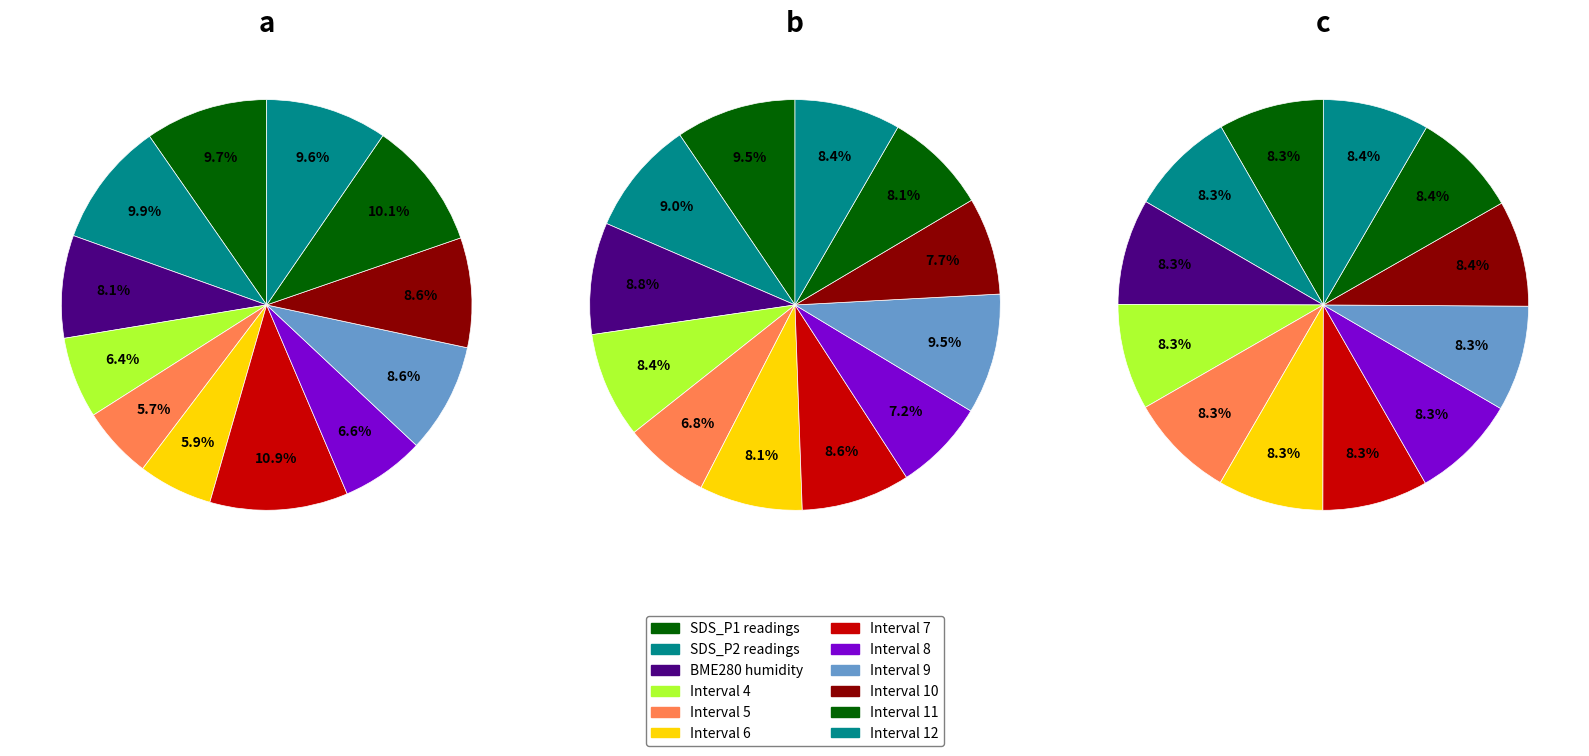

Does 00:37 represent more than half of the total?

No